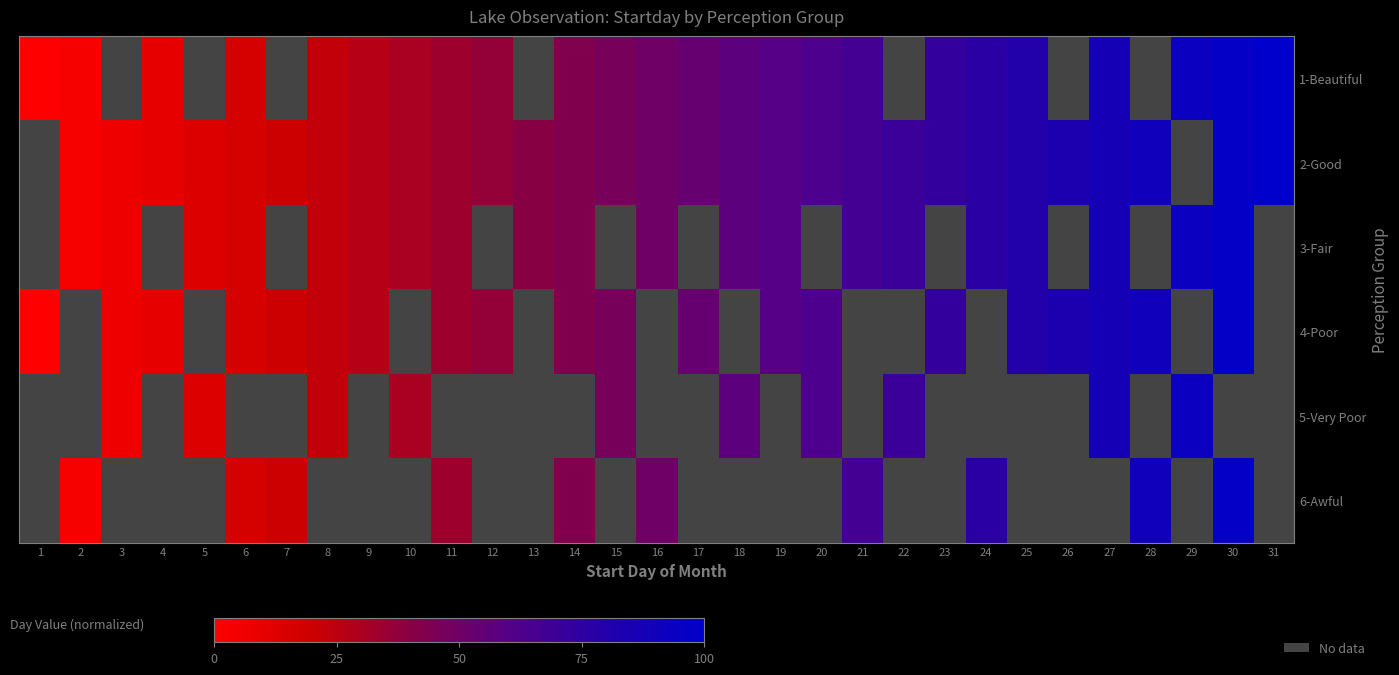

At which label does 2-Good reach its minimum?

1